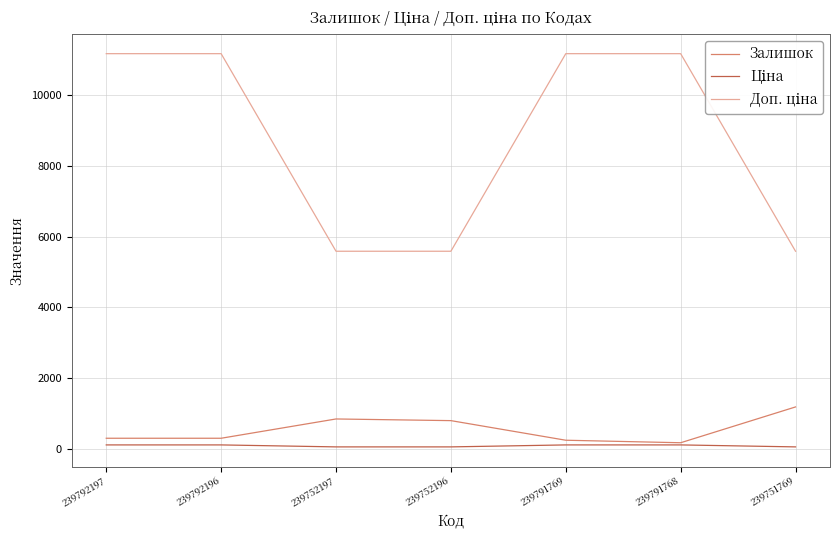

At how many categories does at least one series exceed 5681?

4